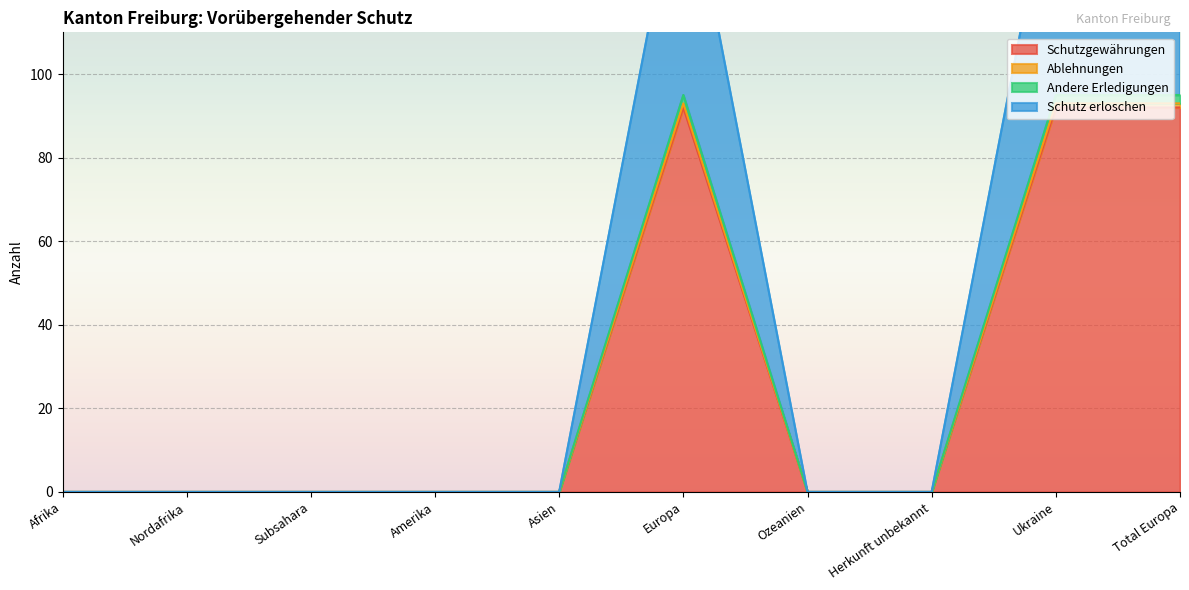

Rank the categories by Schutzgewährungen value from lowest to highest.

Afrika, Nordafrika, Subsahara, Amerika, Asien, Ozeanien, Herkunft unbekannt, Europa, Ukraine, Total Europa